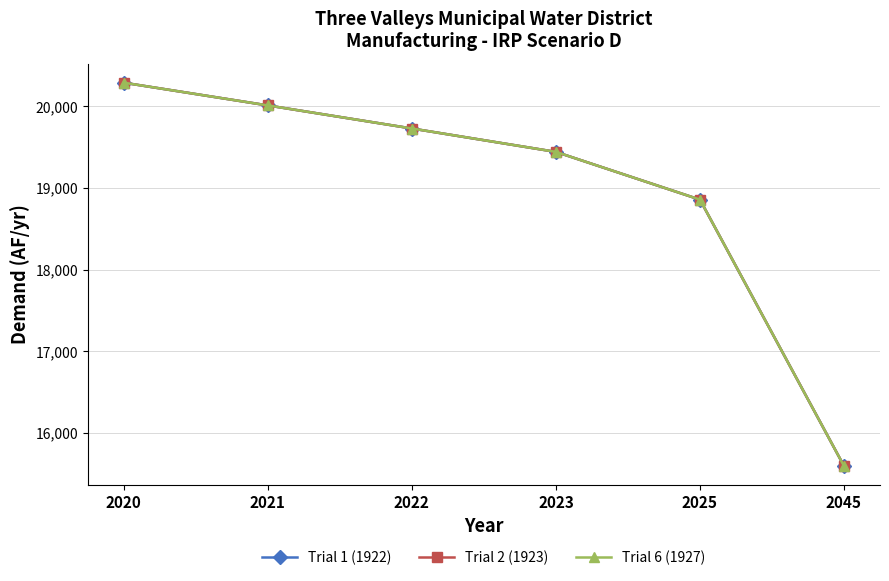

What value does the Trial 2 (1923) series have at 2023?

19443.1